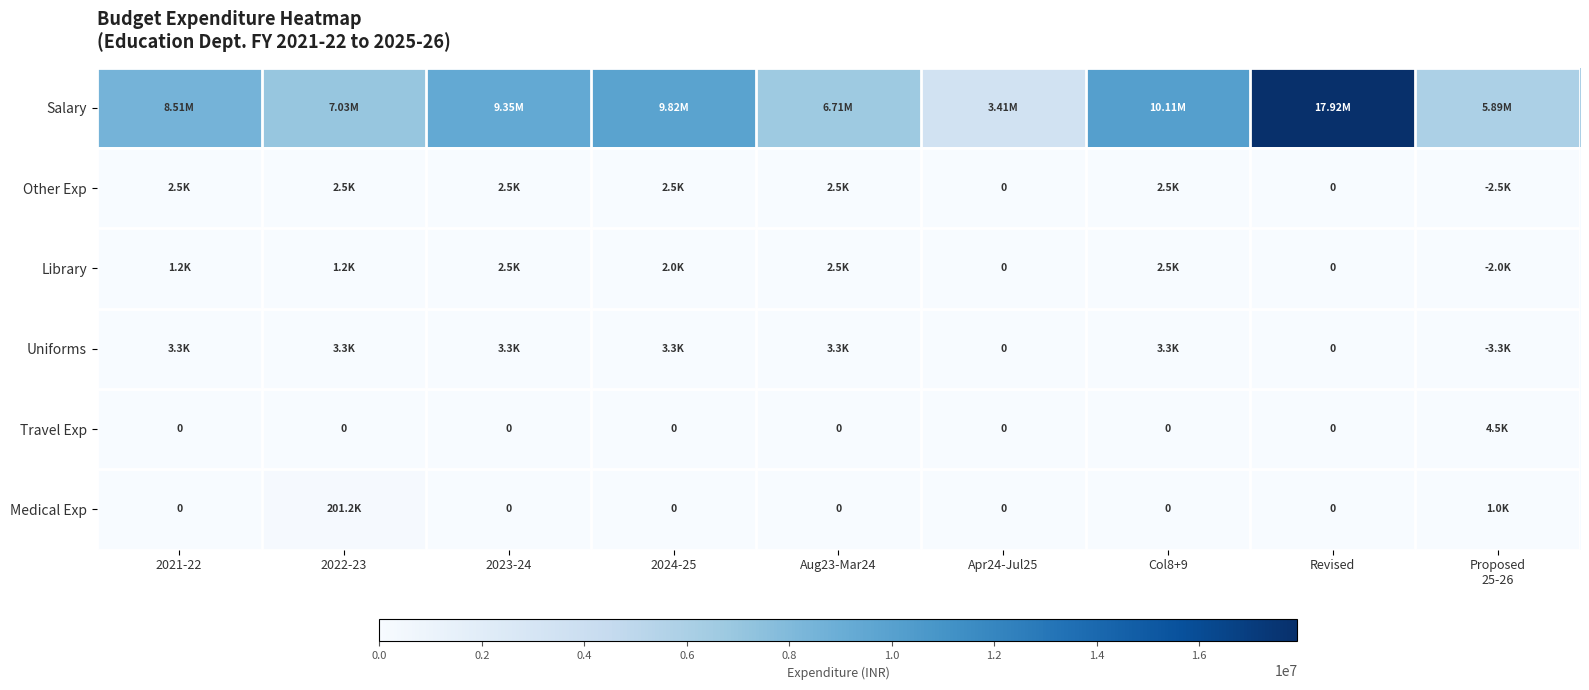

What is the lowest value of the Library series?

-2000